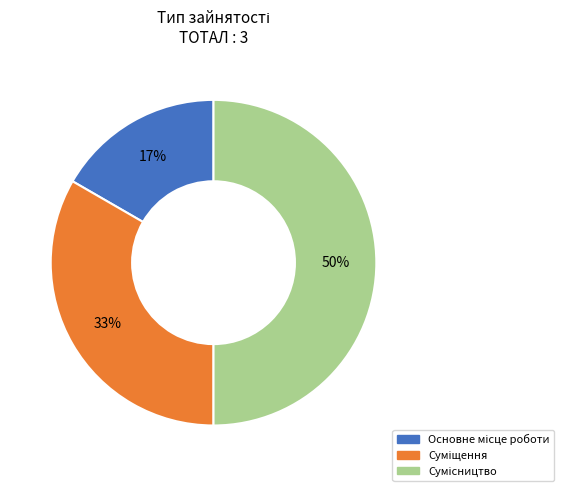

To the nearest percent, what is the difference between the largest and smallest slice percentages?

33%